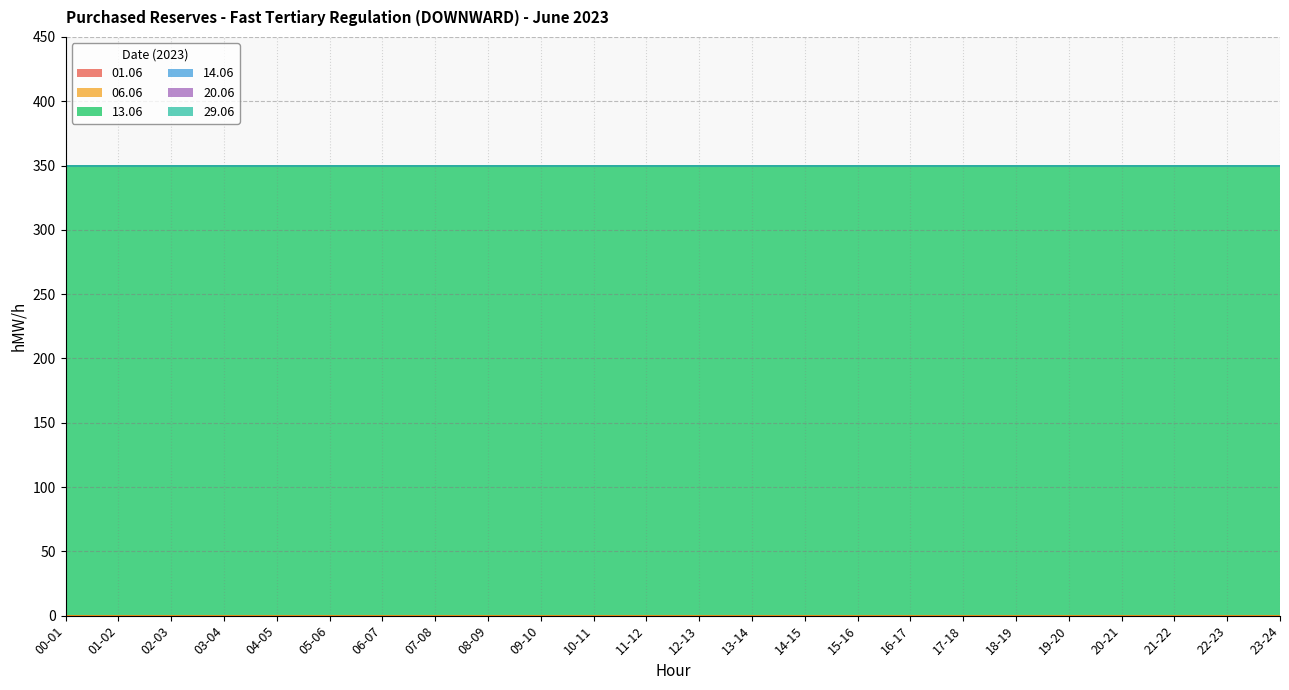

Which category has the lowest value in the 20.06 series?

00-01